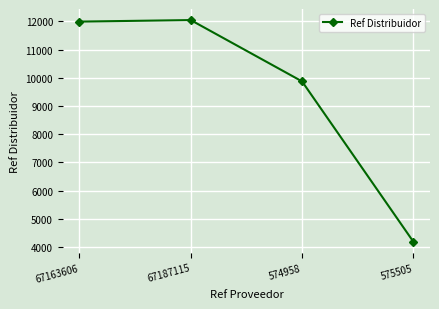

What position from the right is 67163606?

4